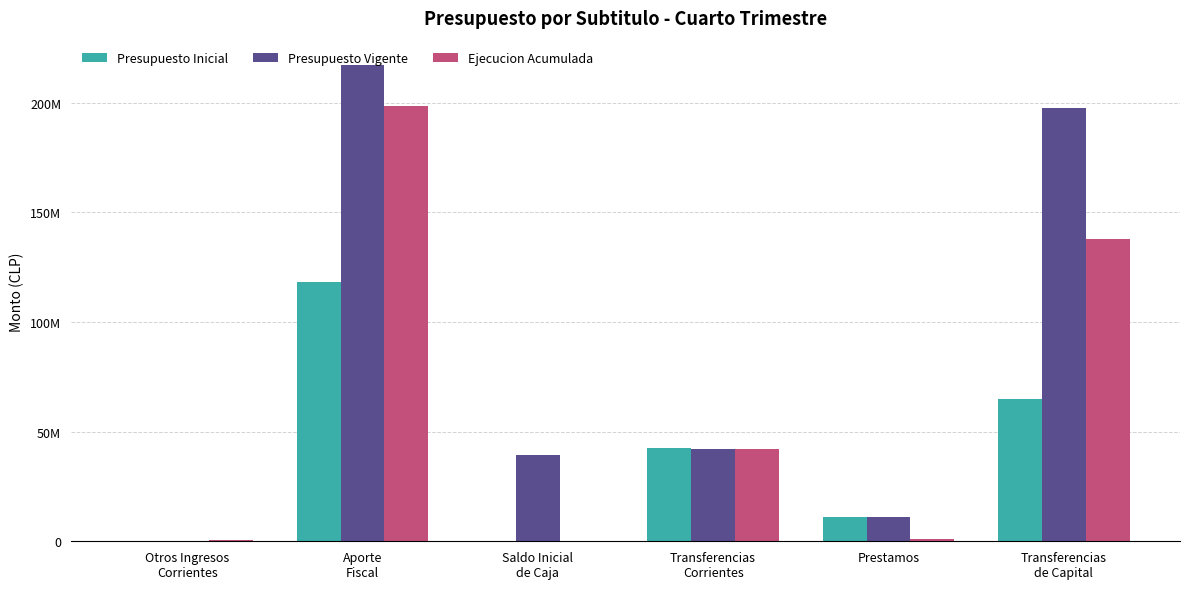

At how many categories does at least one series exceed 213592171?

1